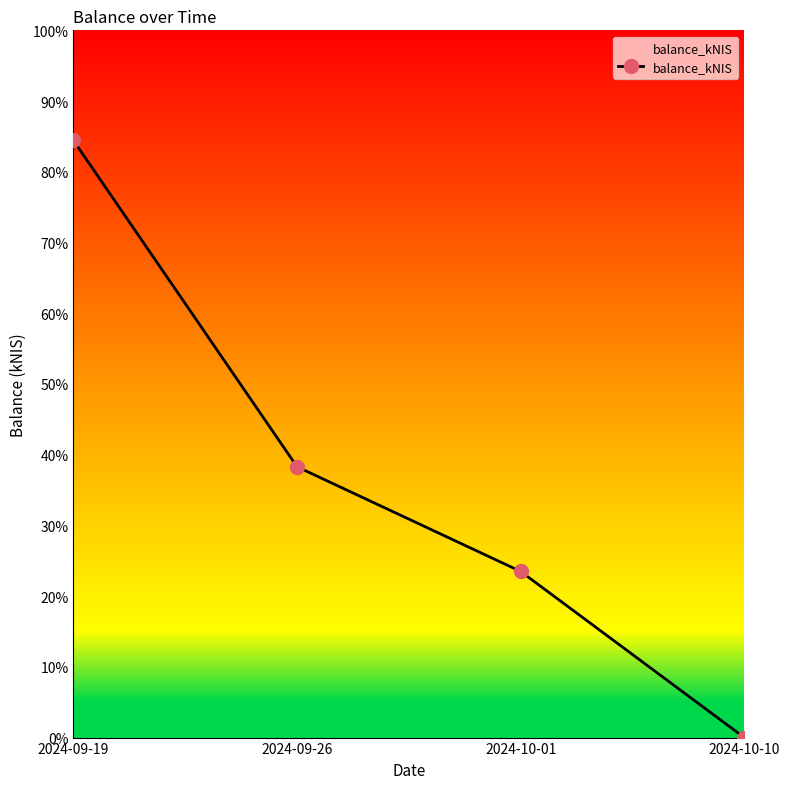

True or false: the data has more than 0 interior local peaks.

False